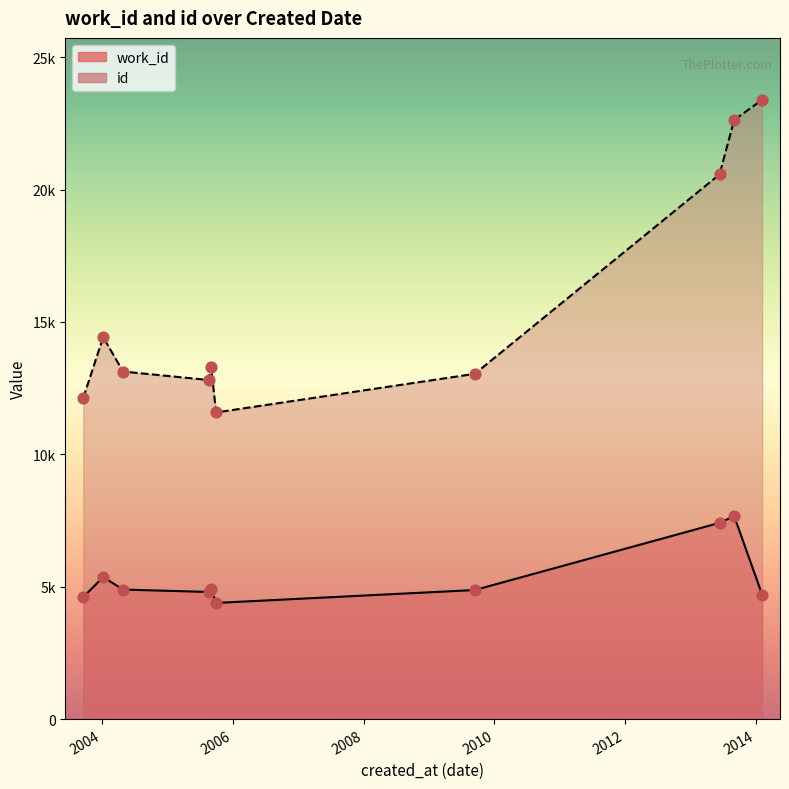

Which series contains the highest Y value?

id